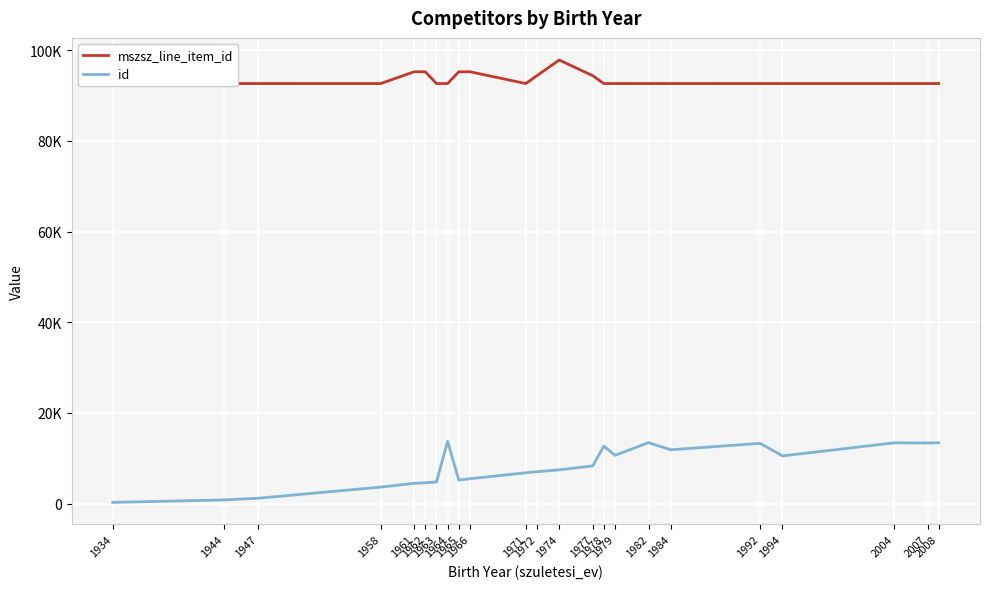

Which series changed the most between 1958 and 1974?

mszsz_line_item_id